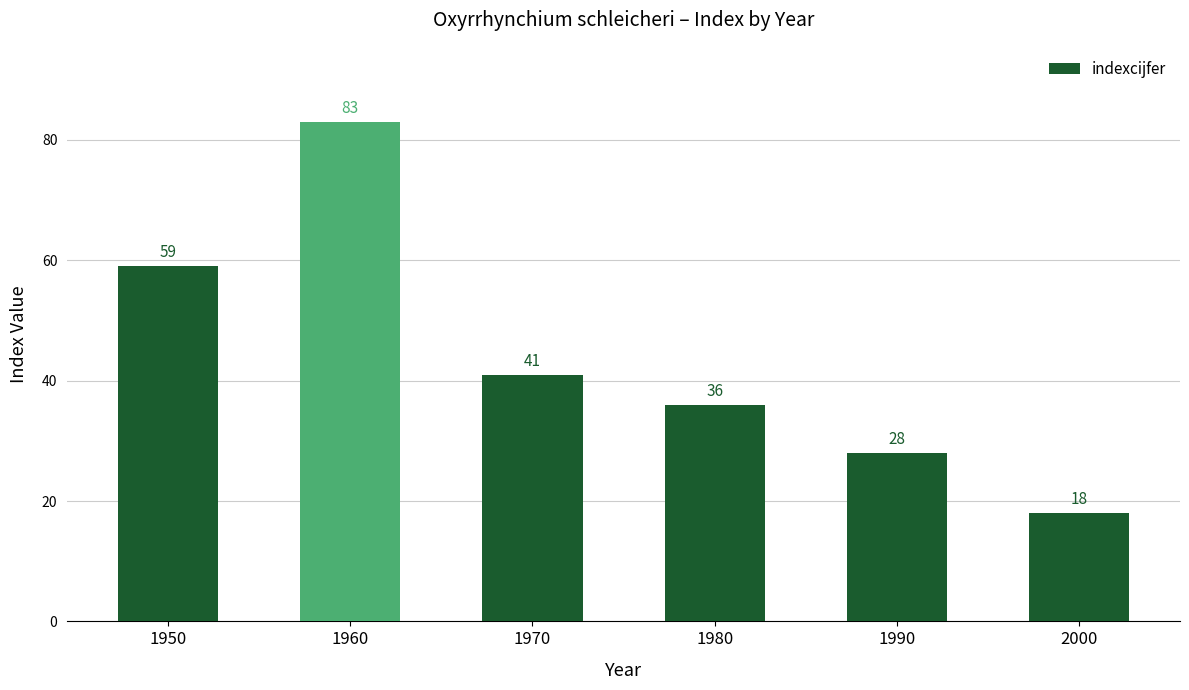

What is the sum of all values?

265